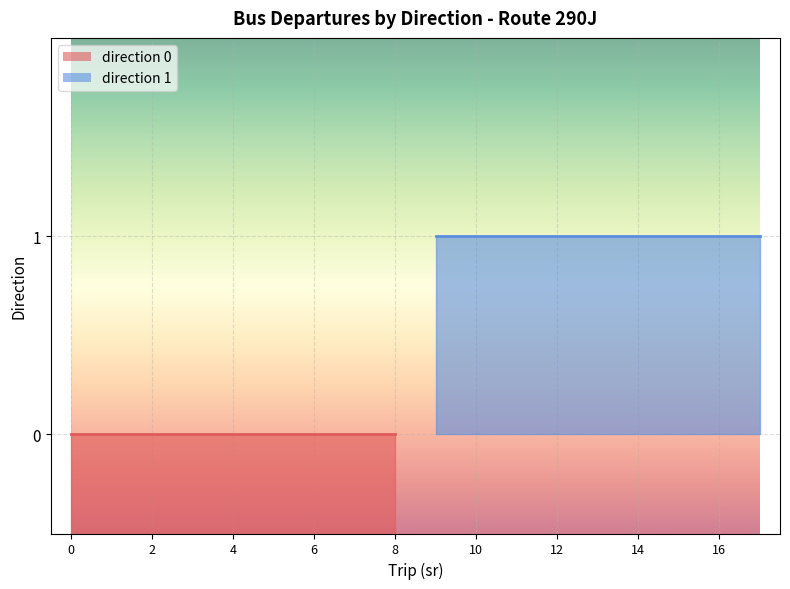

The value of direction 1 at 8 is 0. True or false?

False